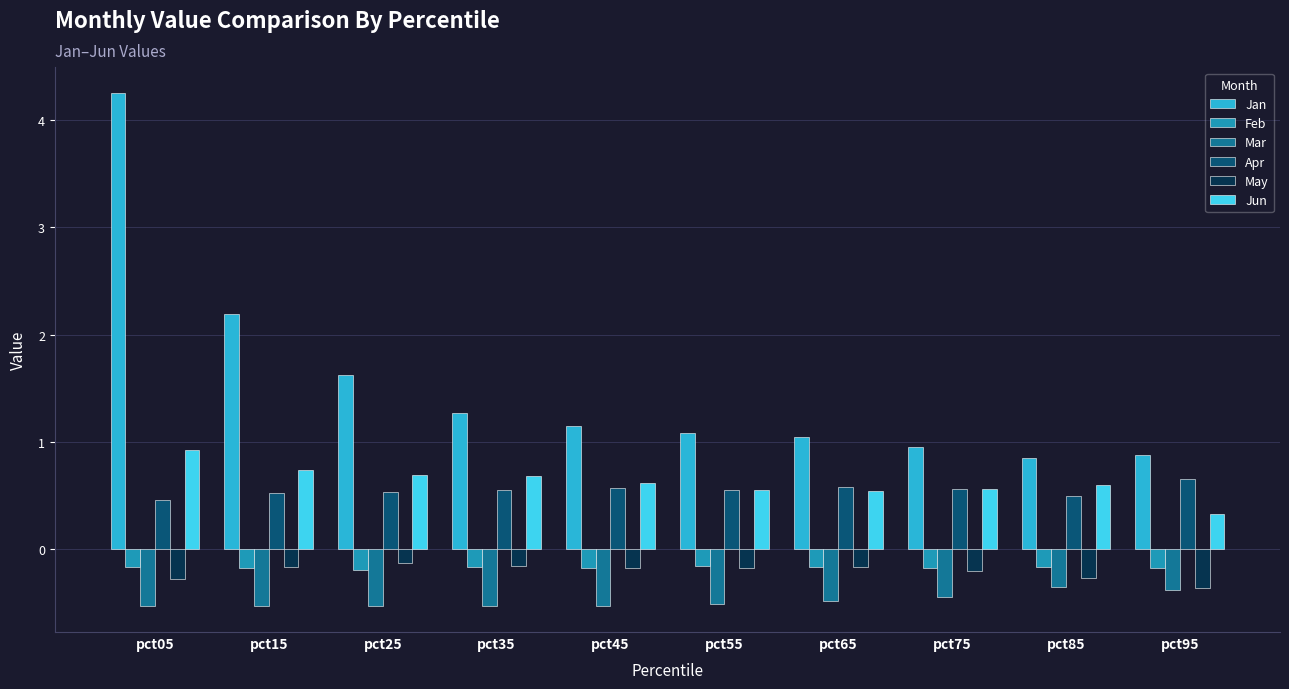

What is the value of the Jan bar at the 8th from the left?

1.0